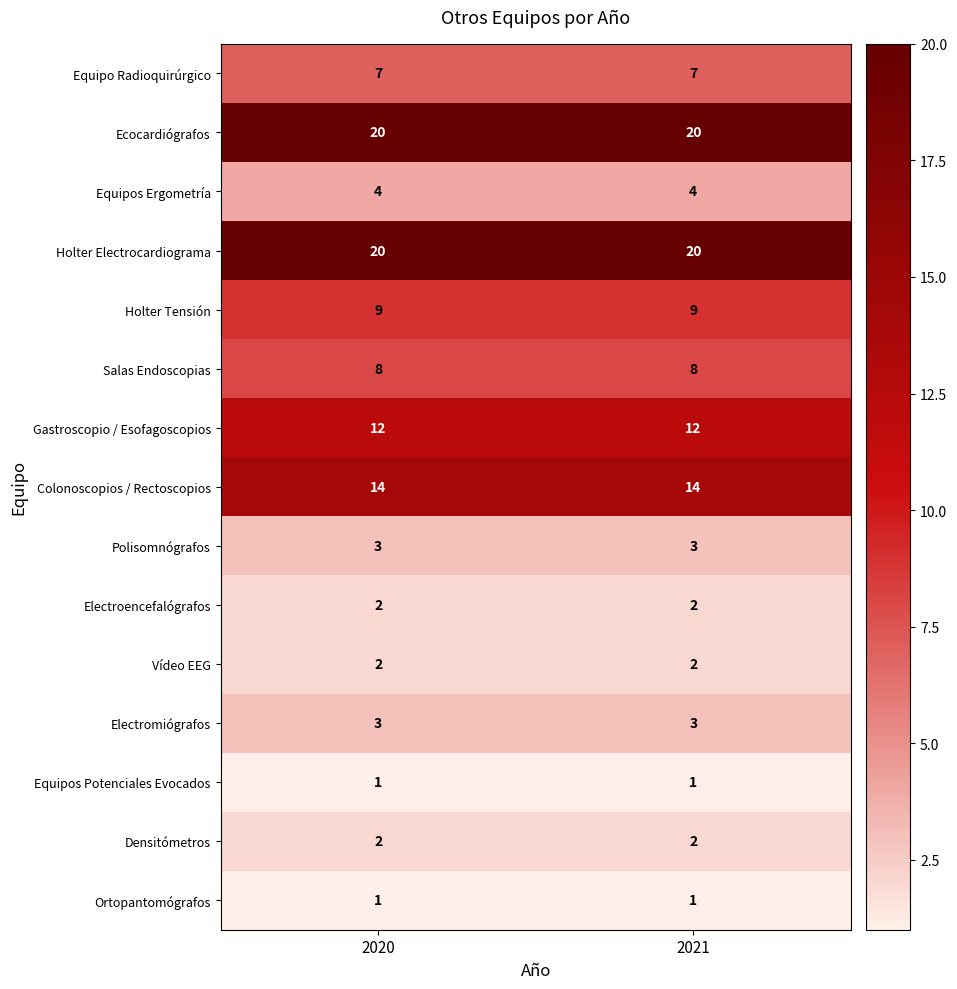

Reading left to right, what are all the values shown in this chart?

Equipo Radioquirúrgico: 2020=7	2021=7
Ecocardiógrafos: 2020=20	2021=20
Equipos Ergometría: 2020=4	2021=4
Holter Electrocardiograma: 2020=20	2021=20
Holter Tensión: 2020=9	2021=9
Salas Endoscopias: 2020=8	2021=8
Gastroscopio / Esofagoscopios: 2020=12	2021=12
Colonoscopios / Rectoscopios: 2020=14	2021=14
Polisomnógrafos: 2020=3	2021=3
Electroencefalógrafos: 2020=2	2021=2
Vídeo EEG: 2020=2	2021=2
Electromiógrafos: 2020=3	2021=3
Equipos Potenciales Evocados: 2020=1	2021=1
Densitómetros: 2020=2	2021=2
Ortopantomógrafos: 2020=1	2021=1